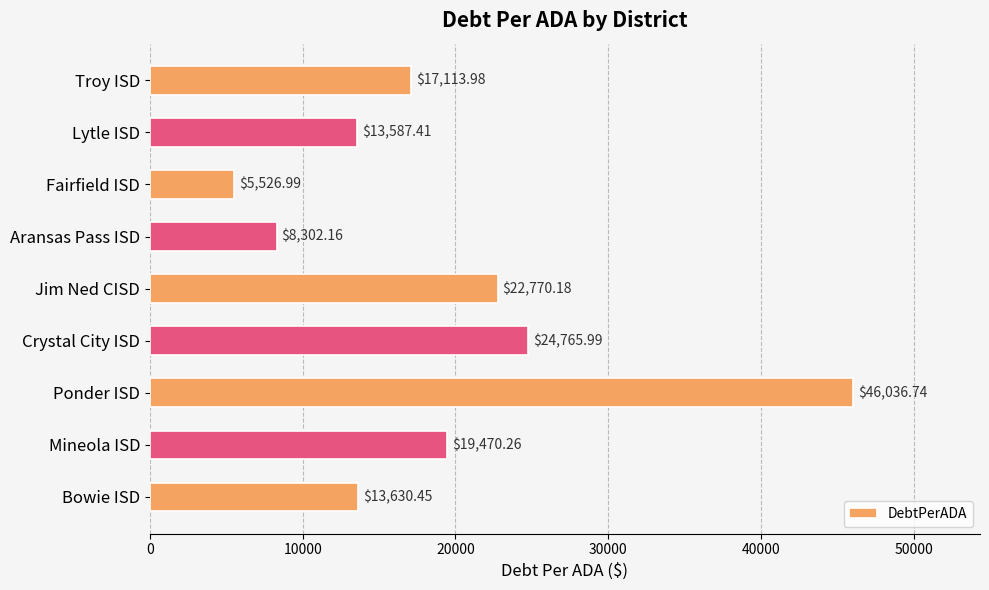

Which label corresponds to the smallest value in the chart?

Fairfield ISD